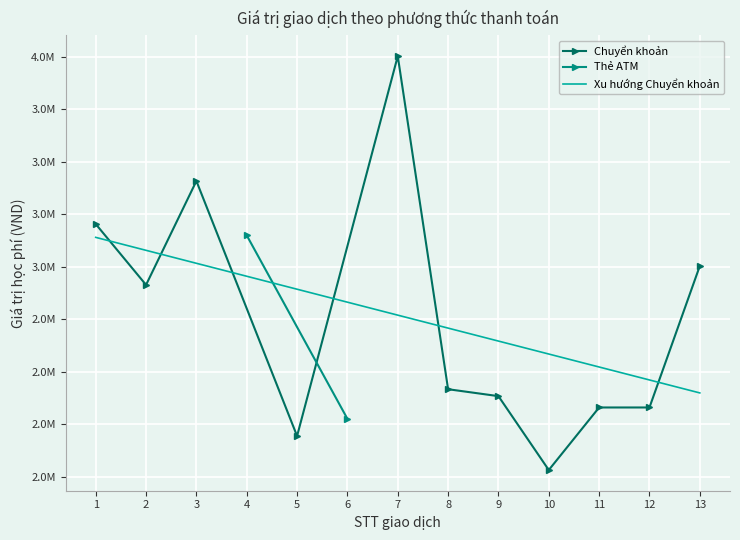

What is the maximum value shown in the chart?

4004000